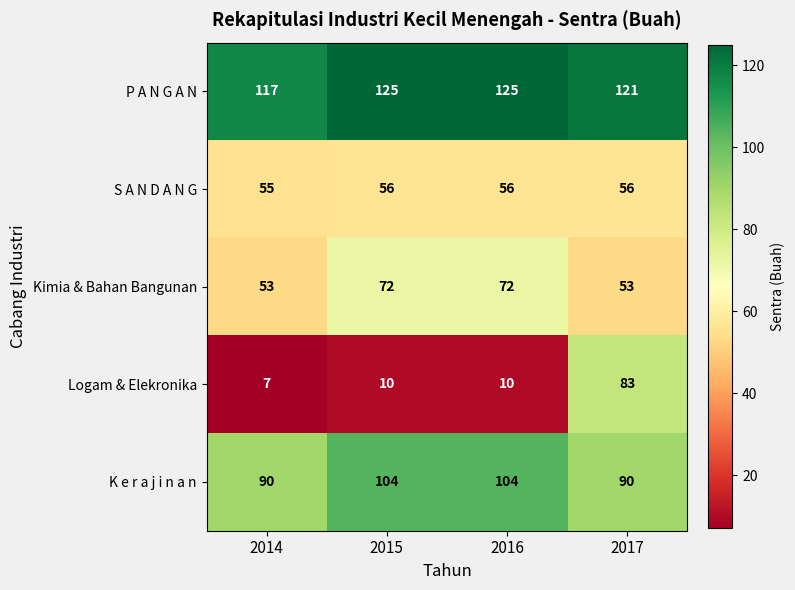

At which category does the chart reach its minimum across all series?

2014